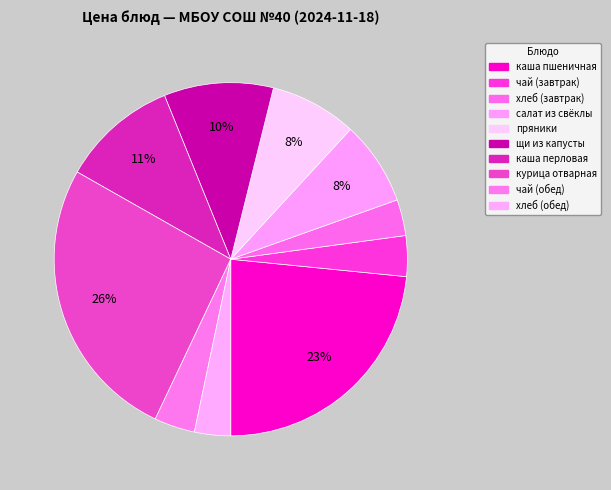

Does пряники represent more than half of the total?

No